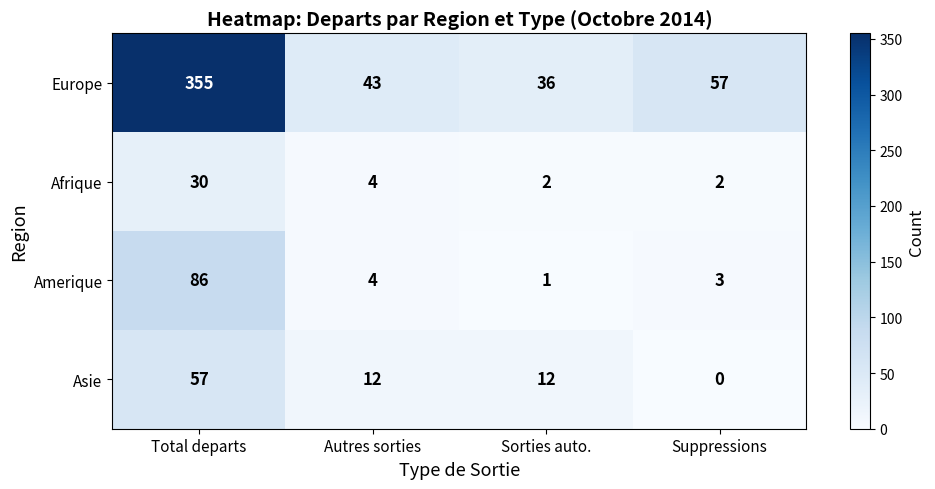

Reading left to right, list all the values displayed in this chart.

Europe: Total departs=355	Autres sorties=43	Sorties auto.=36	Suppressions=57
Afrique: Total departs=30	Autres sorties=4	Sorties auto.=2	Suppressions=2
Amerique: Total departs=86	Autres sorties=4	Sorties auto.=1	Suppressions=3
Asie: Total departs=57	Autres sorties=12	Sorties auto.=12	Suppressions=0